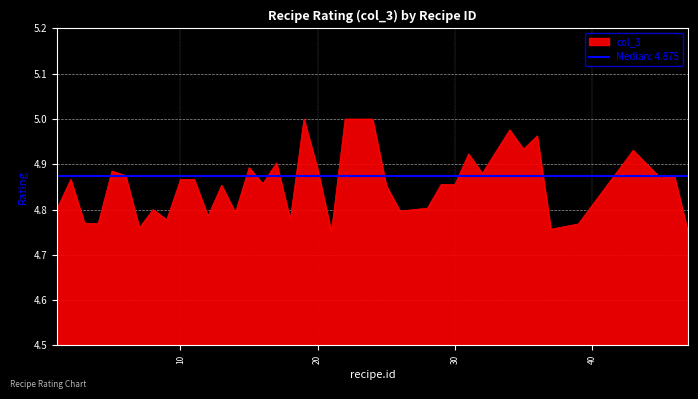

Approximately how many times larger is the value at 19 compared to 15?

1.0